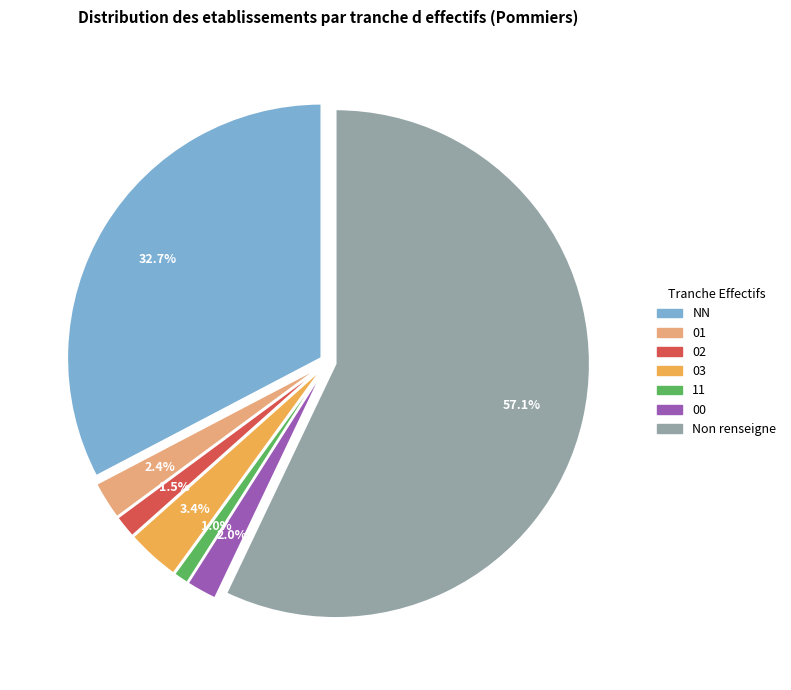

Which category has the smallest portion of the pie?

11